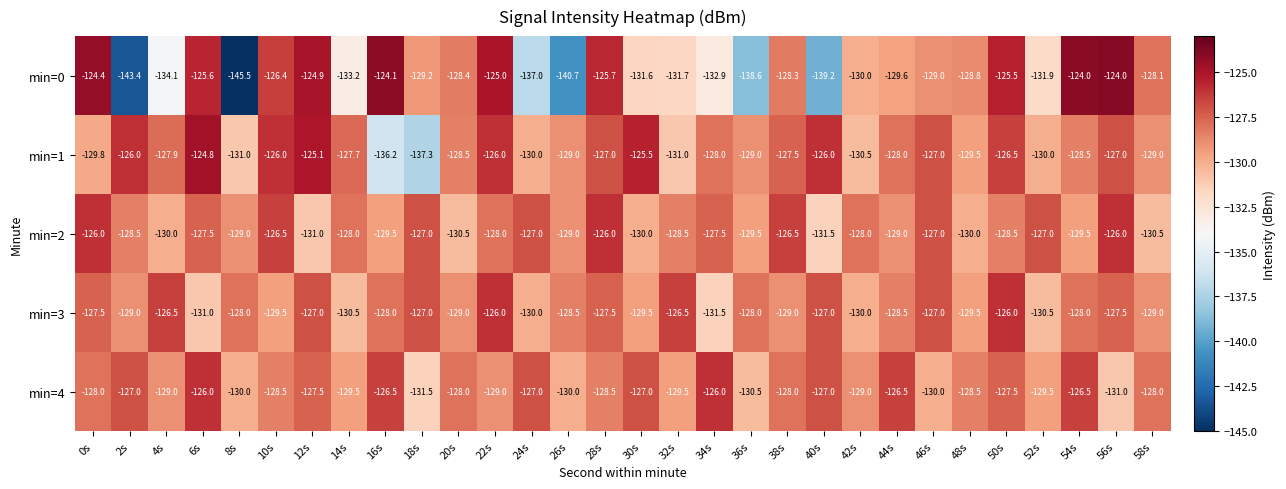

What is the sum of the min=4 values at 14s and 58s?

-257.5